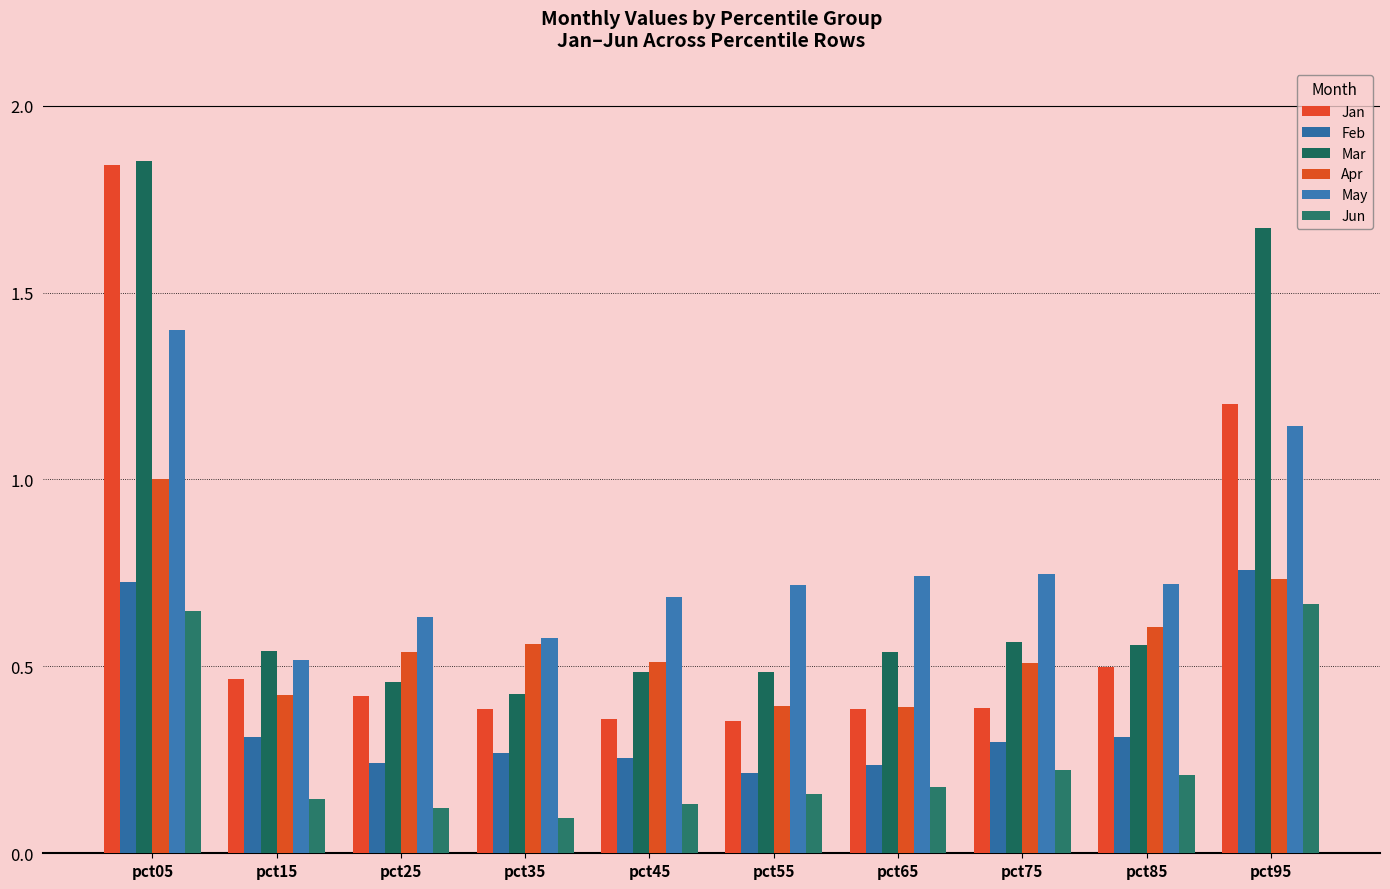

Which has a higher value, pct65 or pct95?

pct95